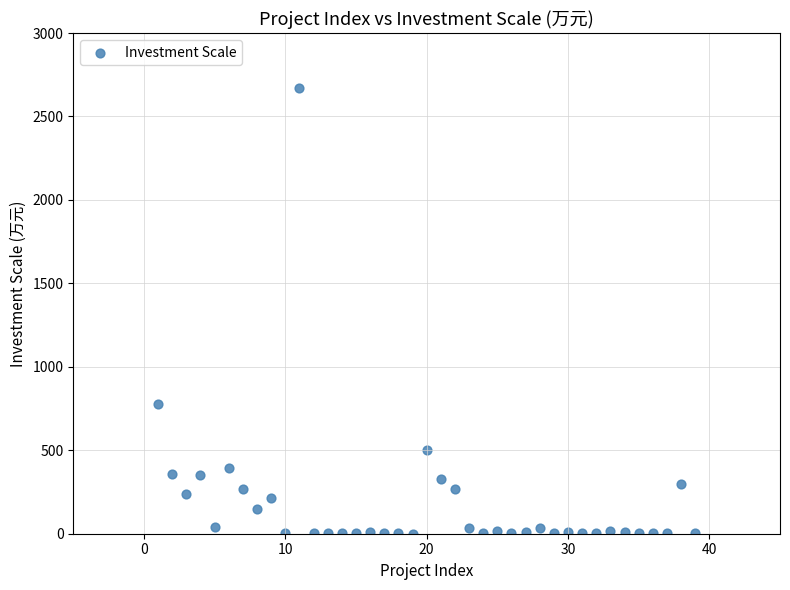

What Y value in the scatter plot is closest to 1334?

779.0